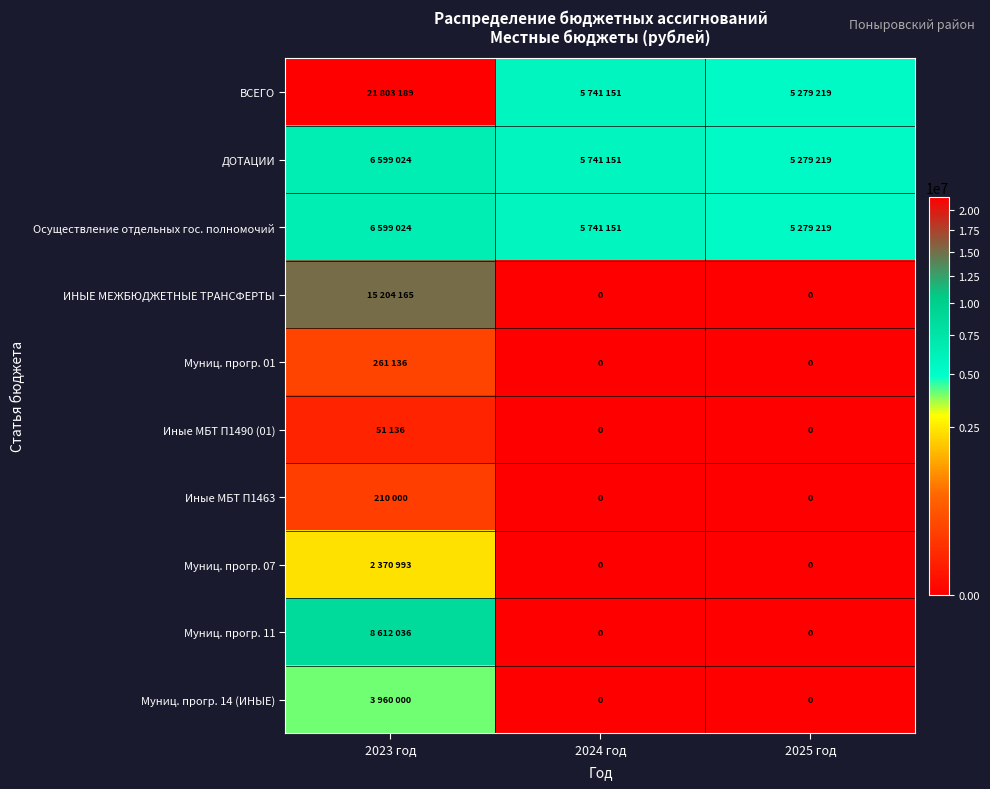

What is the sum of the ВСЕГО values at 2025 год and 2023 год?

27082408